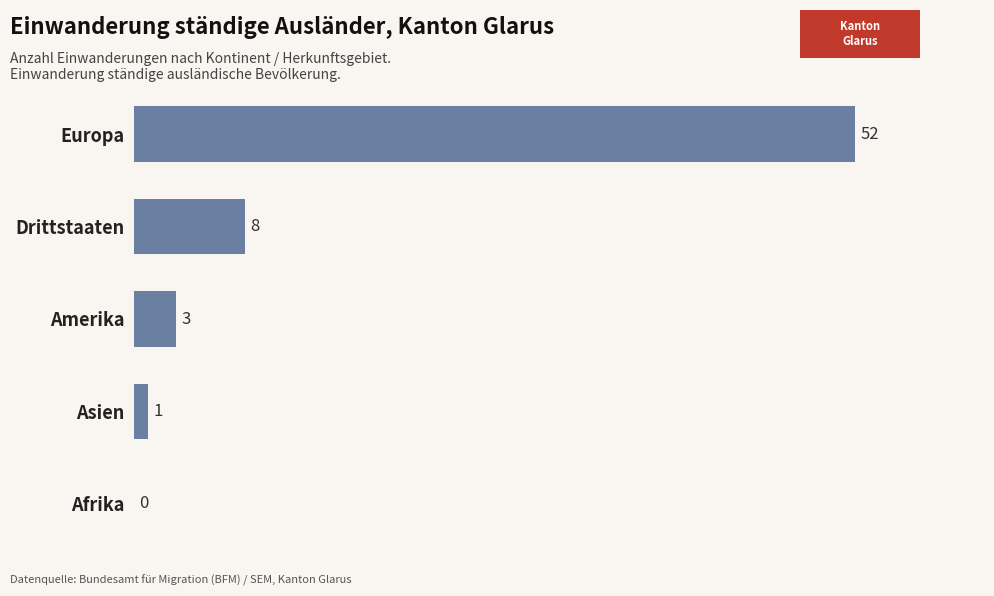

Approximately how many times larger is the value at Amerika compared to Asien?

3.0